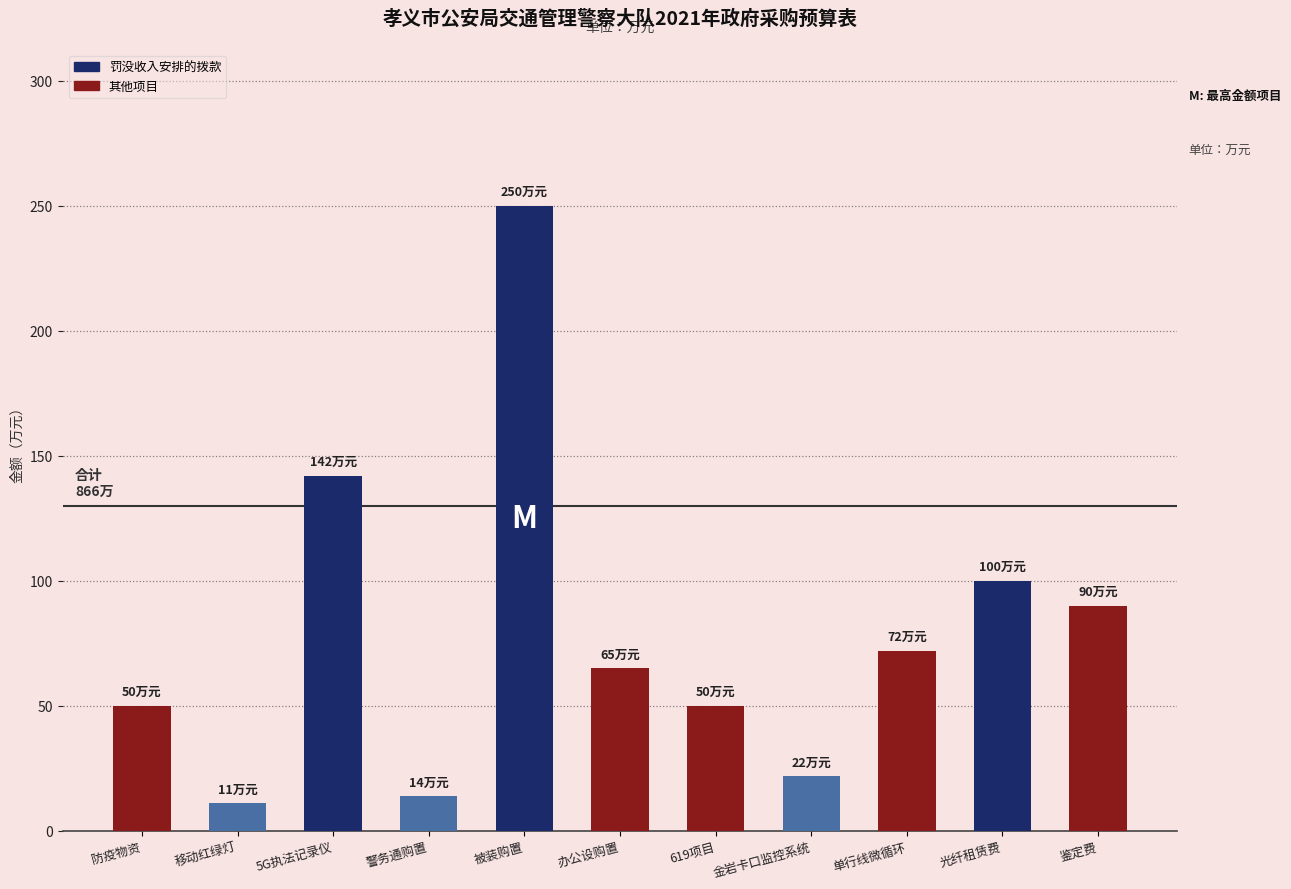

What is the change in value from 619项目 to 鉴定费?

+40